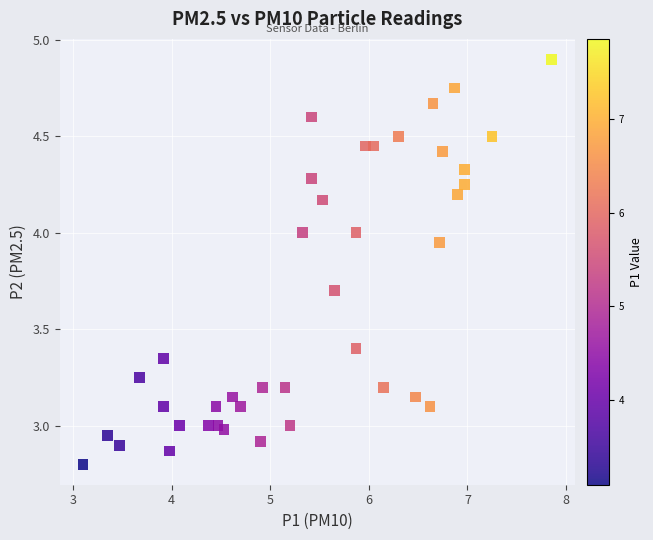

What is the range of Y values (max minus min)?

2.1